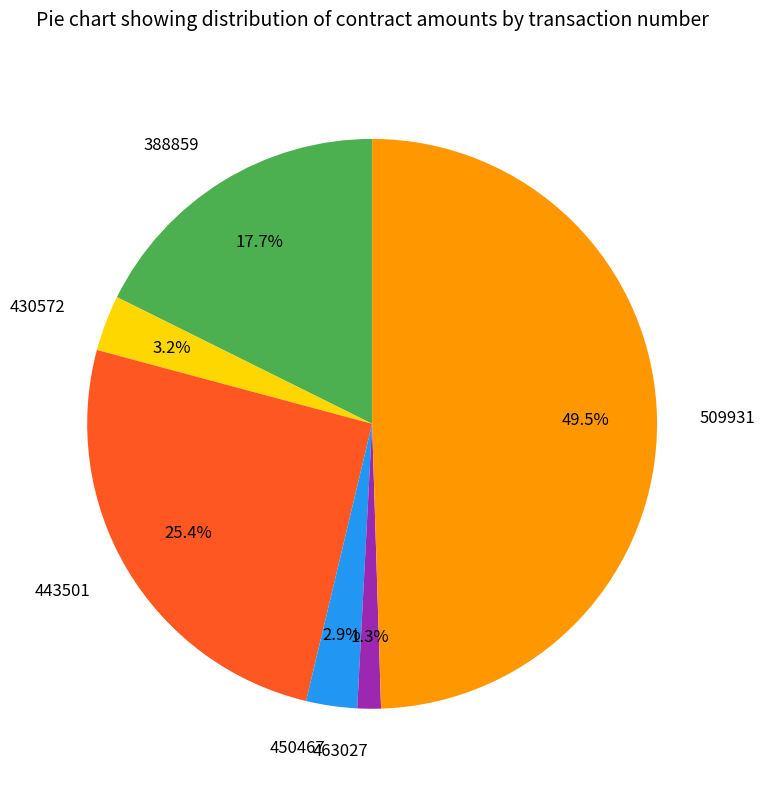

To the nearest percent, what is the difference between the 430572 and 509931 slice percentages?

46%